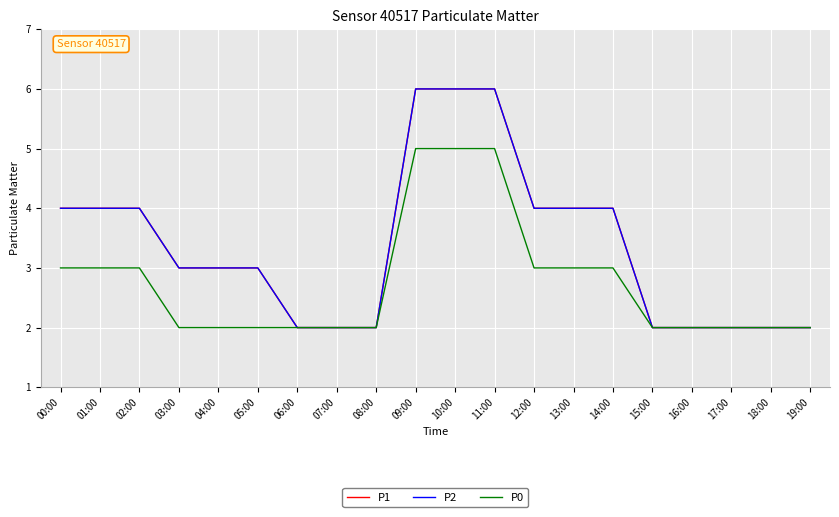

The value of P2 at 00:00 is 5. True or false?

False